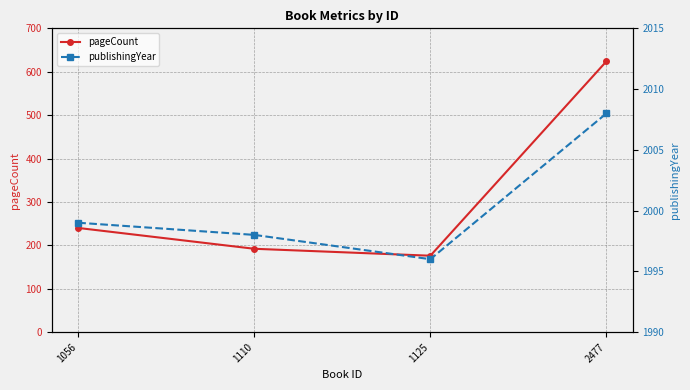

Is it true that pageCount equals 240 at 1056?

True